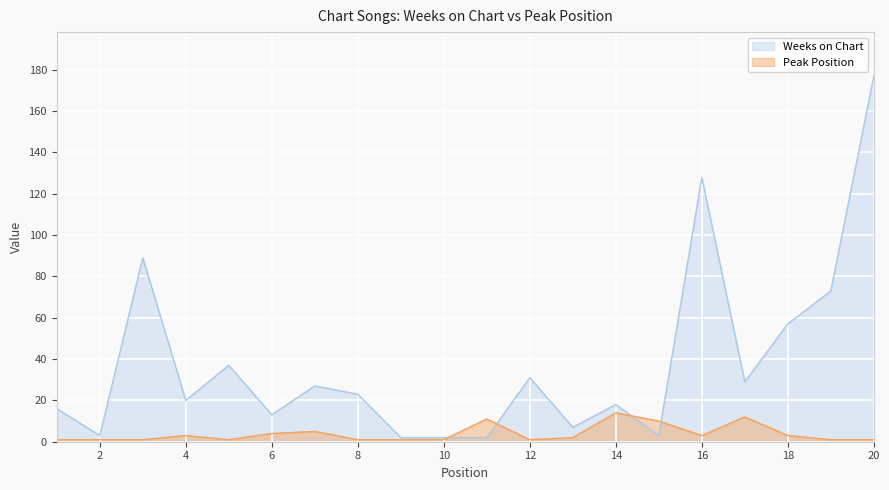

How many lines are shown in the chart?

2